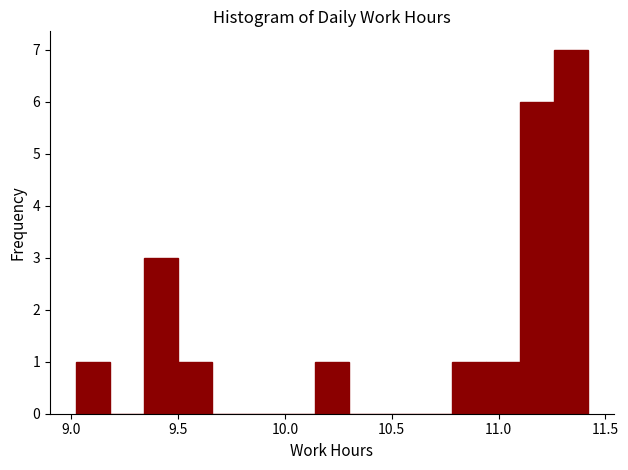

Read against the x-axis, roughly where is the centre of the tallest bar?

11.35